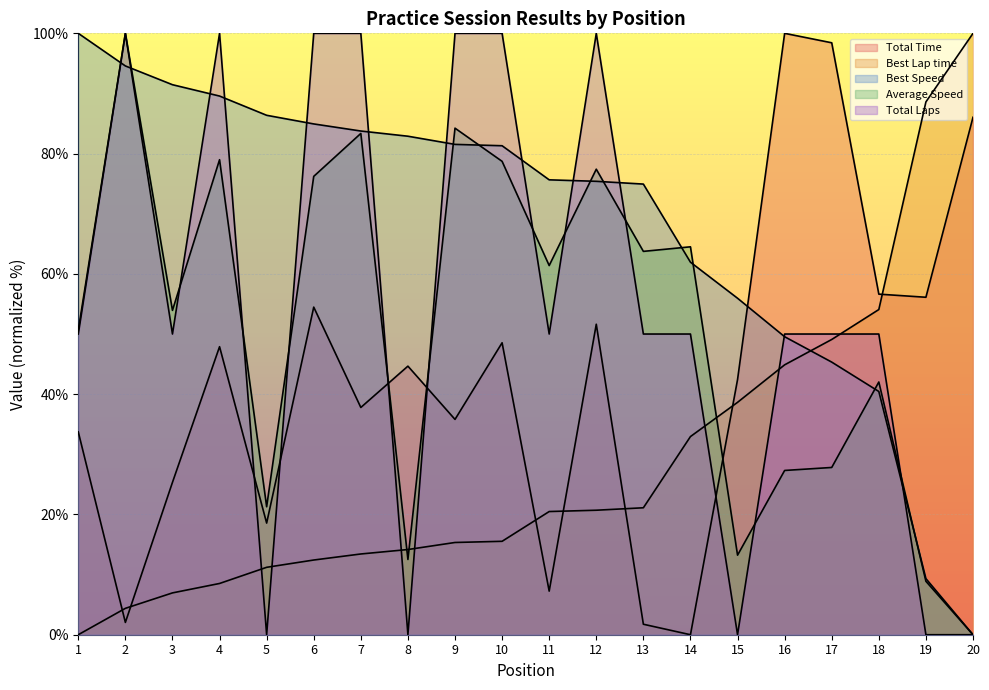

True or false: Best Speed has more than 2 interior local peaks.

False